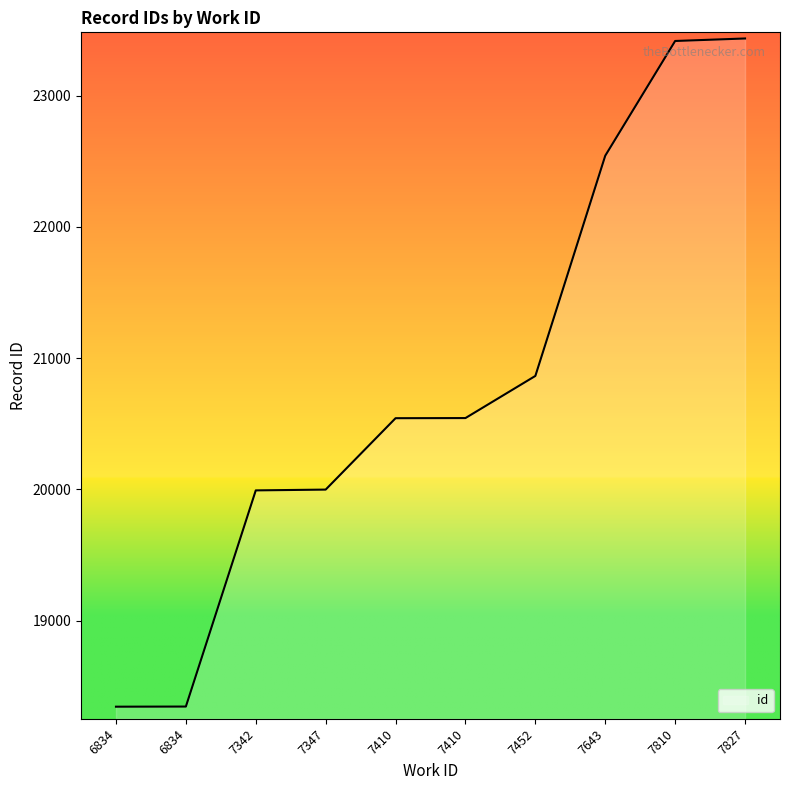

What is the sum of the values at 7827 and 7410?

43979